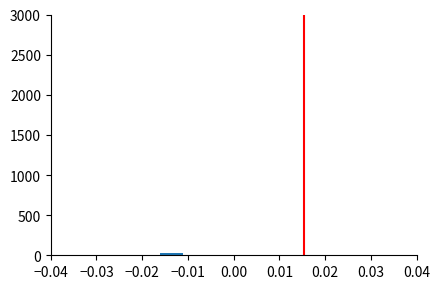

Reading left to right, list every bar in this chart as the range it spans on the x-axis followed by its height. Neither the bar edges nor the heights are printed on the chart, so give them approximately, as read against the axes.

-0.016 to -0.011: under 50
-0.011 to -0.006: under 50
-0.006 to -0.001: under 50
-0.001 to 0.004: under 50
0.004 to 0.009: under 50
0.009 to 0.014: under 50
0.014 to 0.019: under 50
0.019 to 0.023: under 50
0.023 to 0.028: under 50
0.028 to 0.033: under 50